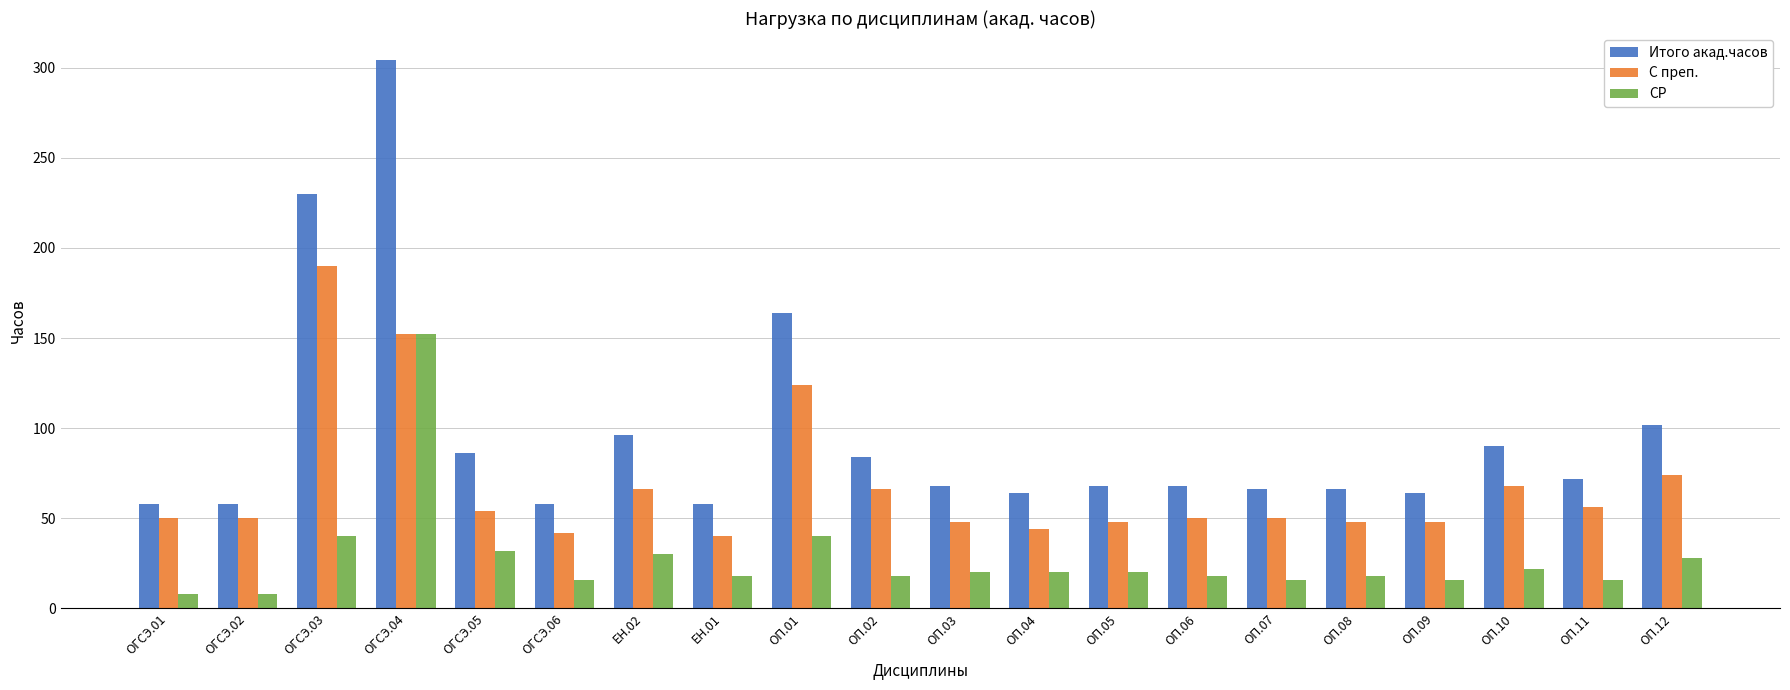

Which series has the largest range (max minus min)?

Итого акад.часов